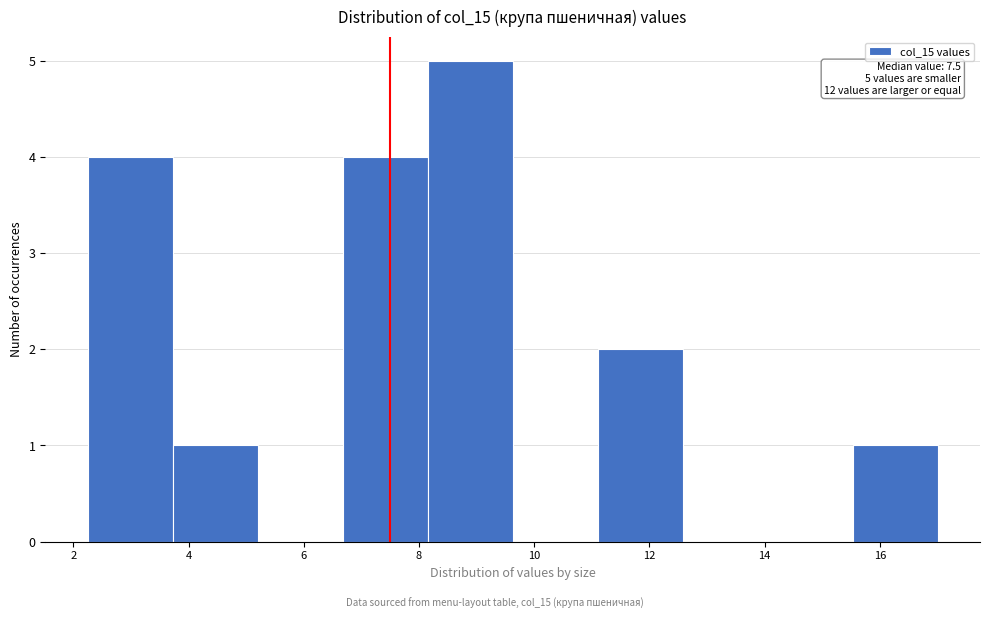

Over which range of the x-axis is the bar tallest?

8.2 to 9.6